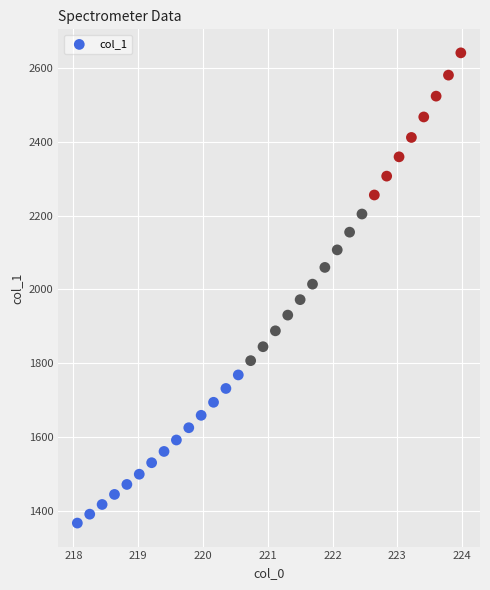

What is the range of X values (max minus min)?

5.9